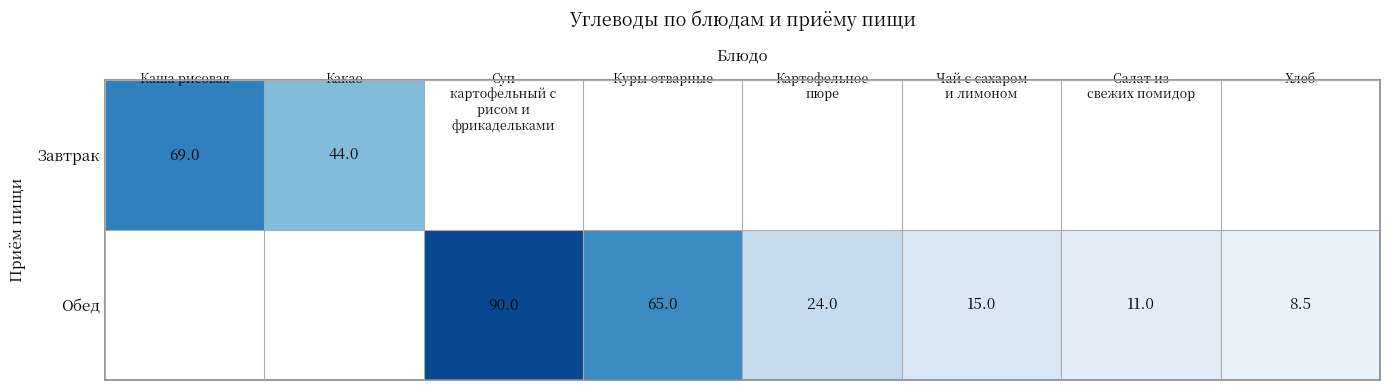

The value of Завтрак at Какао is 11.7. True or false?

False